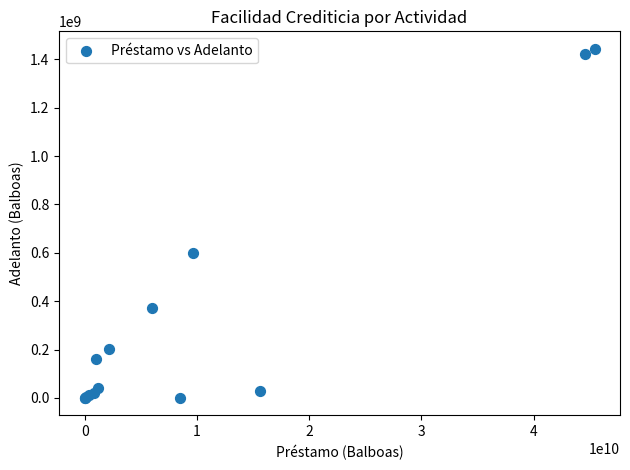

What Y value in the scatter plot is closest to 721902801?

597765164.2